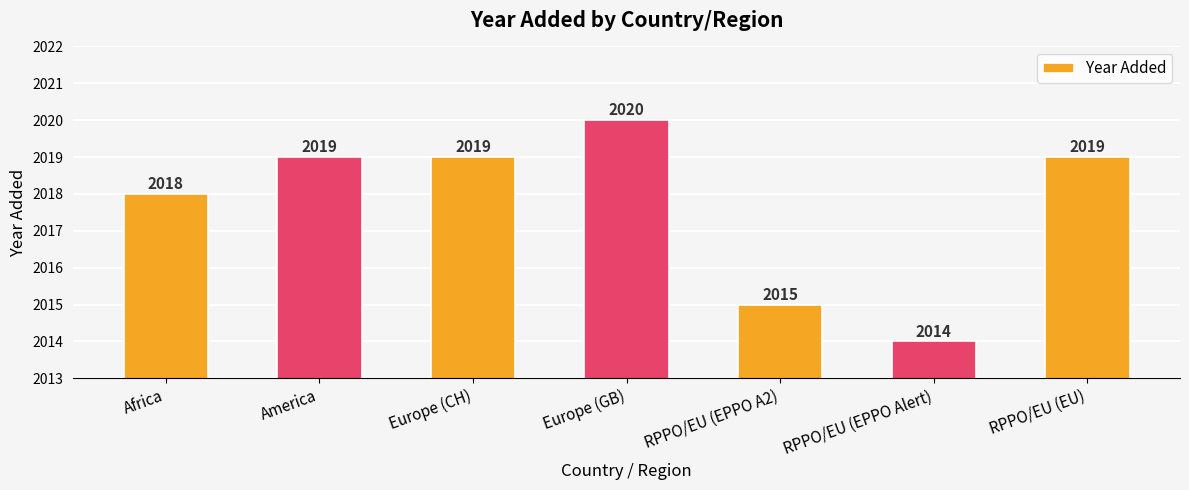

Between RPPO/EU (EPPO Alert) and Africa, which is larger?

Africa